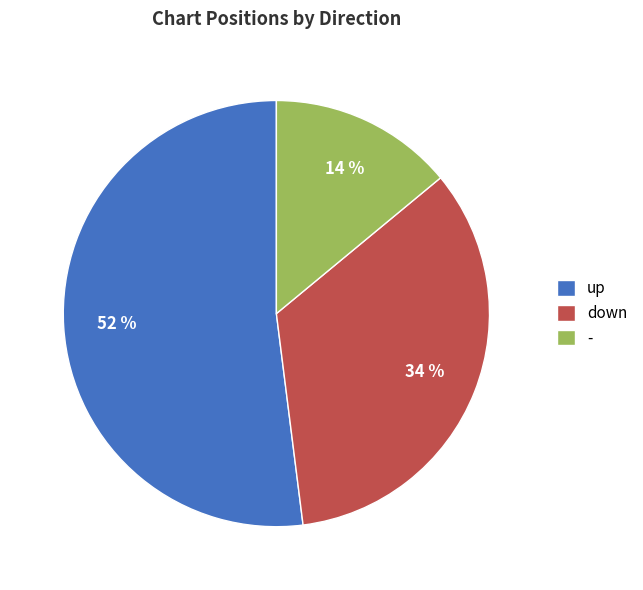

True or false: up accounts for 52% of the total.

True